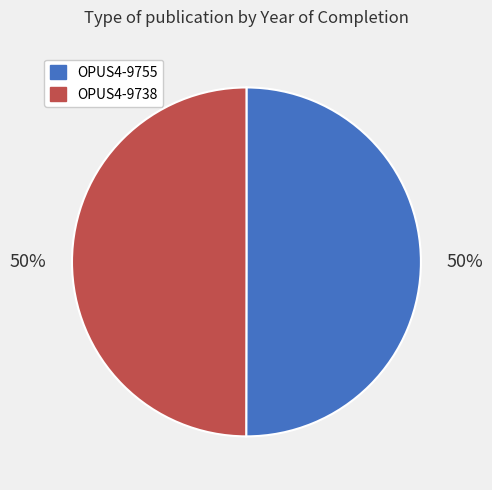

Approximately how many times larger is the value at OPUS4-9738 compared to OPUS4-9755?

1.0